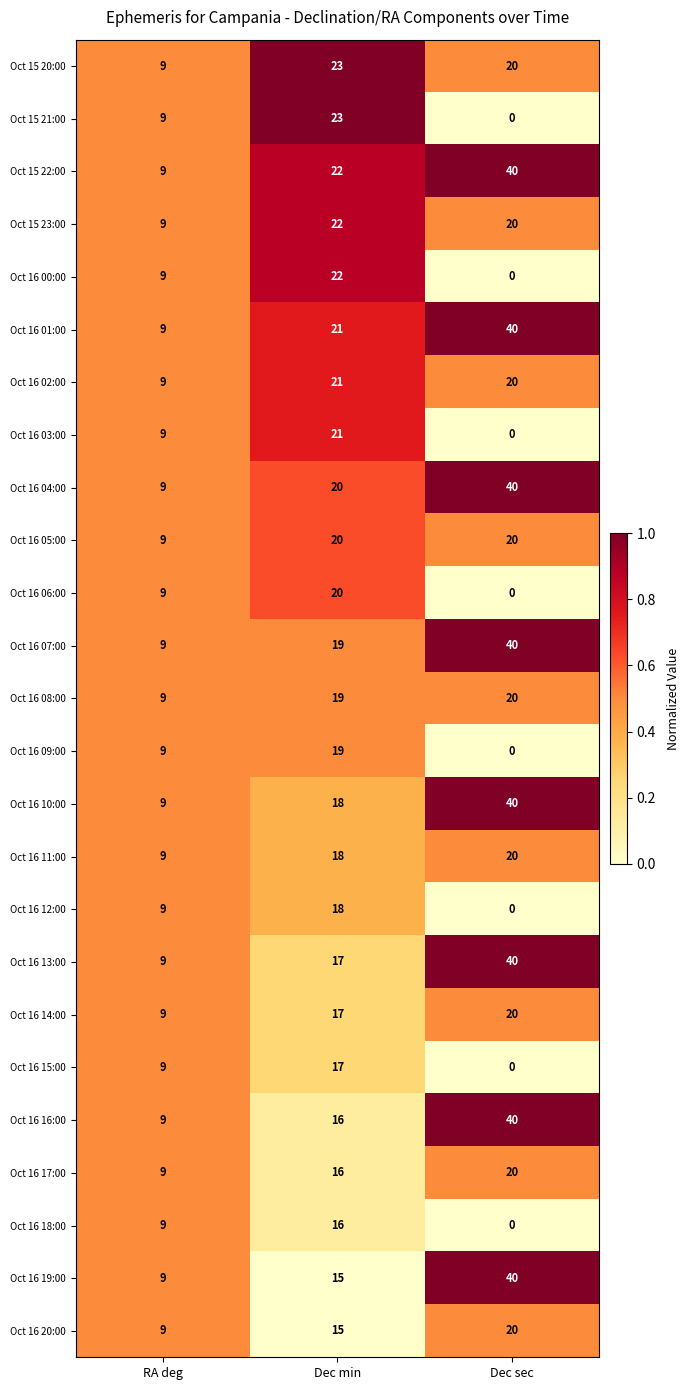

The value of Oct 15 20:00 at Dec min is 23. True or false?

True